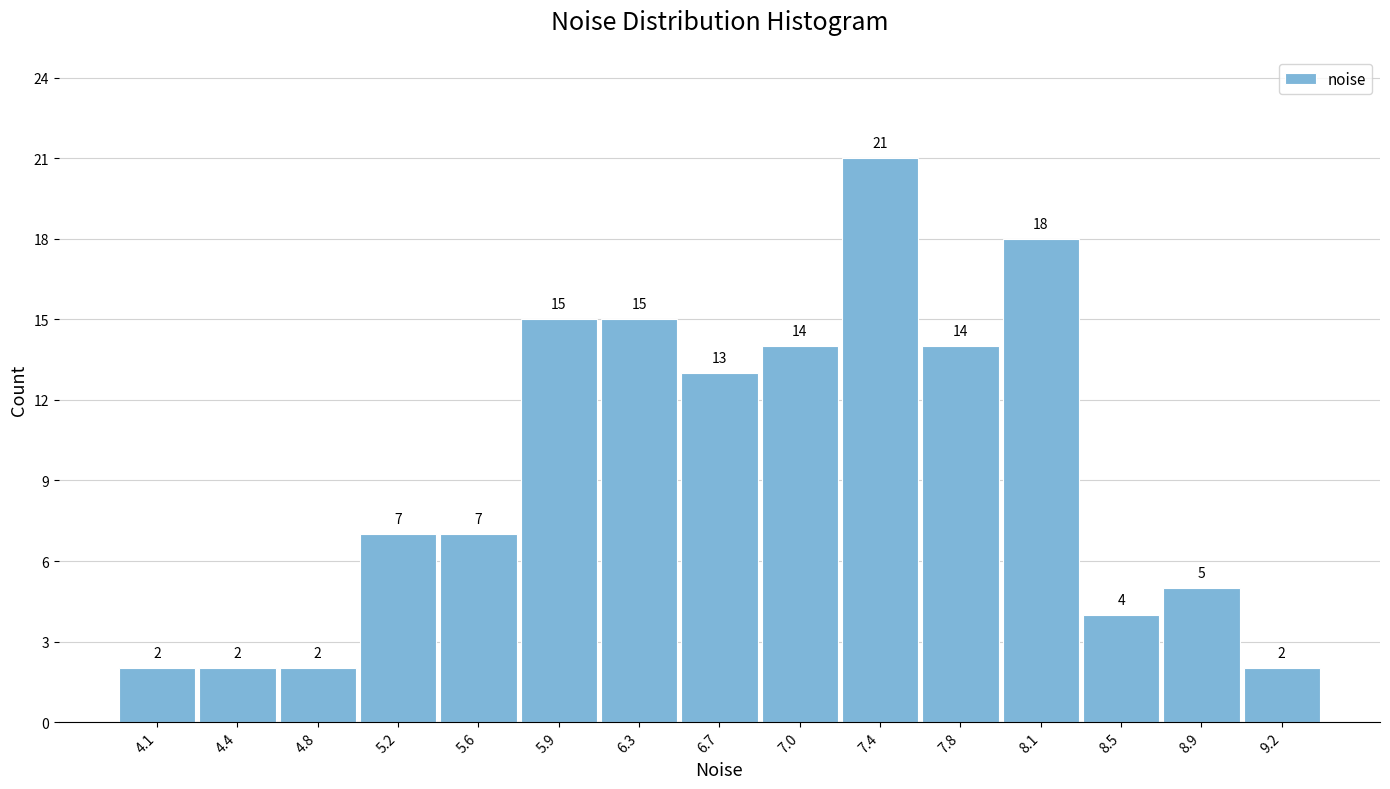

Reading left to right, what are all the values shown in this chart?

4.1=2	4.4=2	4.8=2	5.2=7	5.6=7	5.9=15	6.3=15	6.7=13	7.0=14	7.4=21	7.8=14	8.1=18	8.5=4	8.9=5	9.2=2